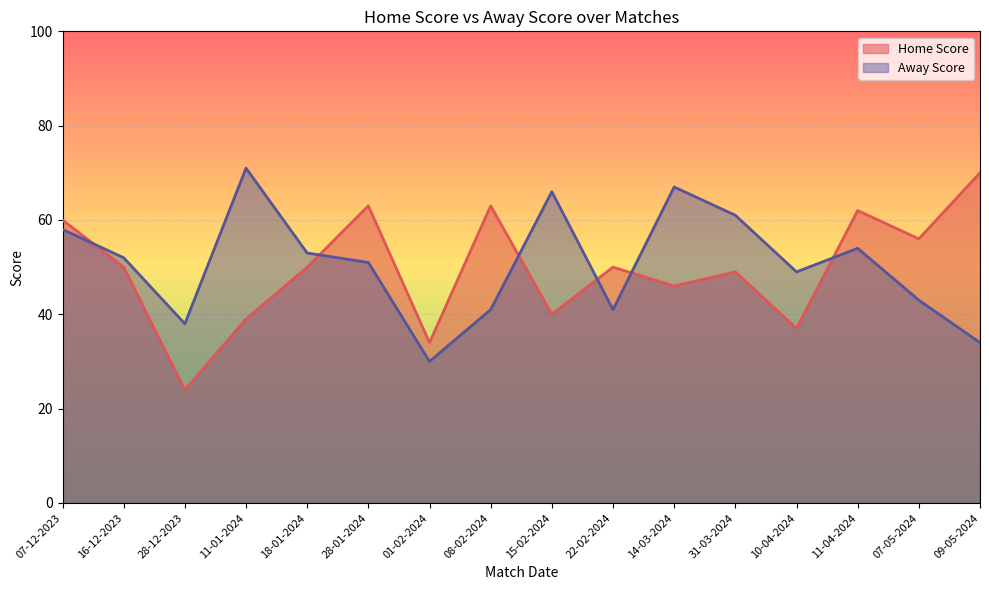

What is the minimum value shown in the chart?

24